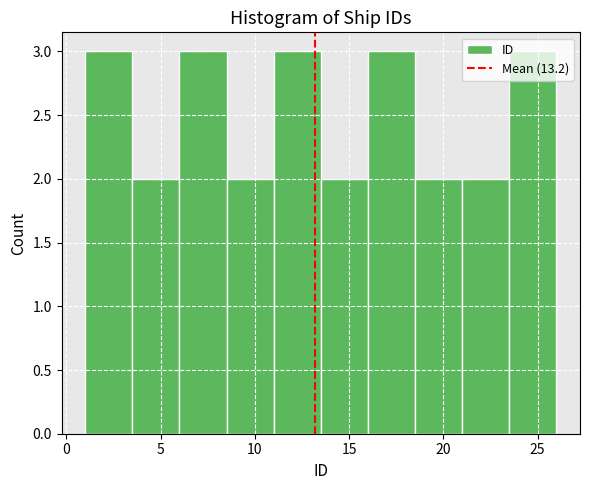

Reading left to right, list every bar in this chart as the range it spans on the x-axis followed by its height. The values are not printed on the chart, so give them approximately, as read against the axis.

1.0 to 3.5: 3
3.5 to 6.0: 2
6.0 to 8.5: 3
8.5 to 11.0: 2
11.0 to 13.5: 3
13.5 to 16.0: 2
16.0 to 18.5: 3
18.5 to 21.0: 2
21.0 to 23.5: 2
23.5 to 26.0: 3